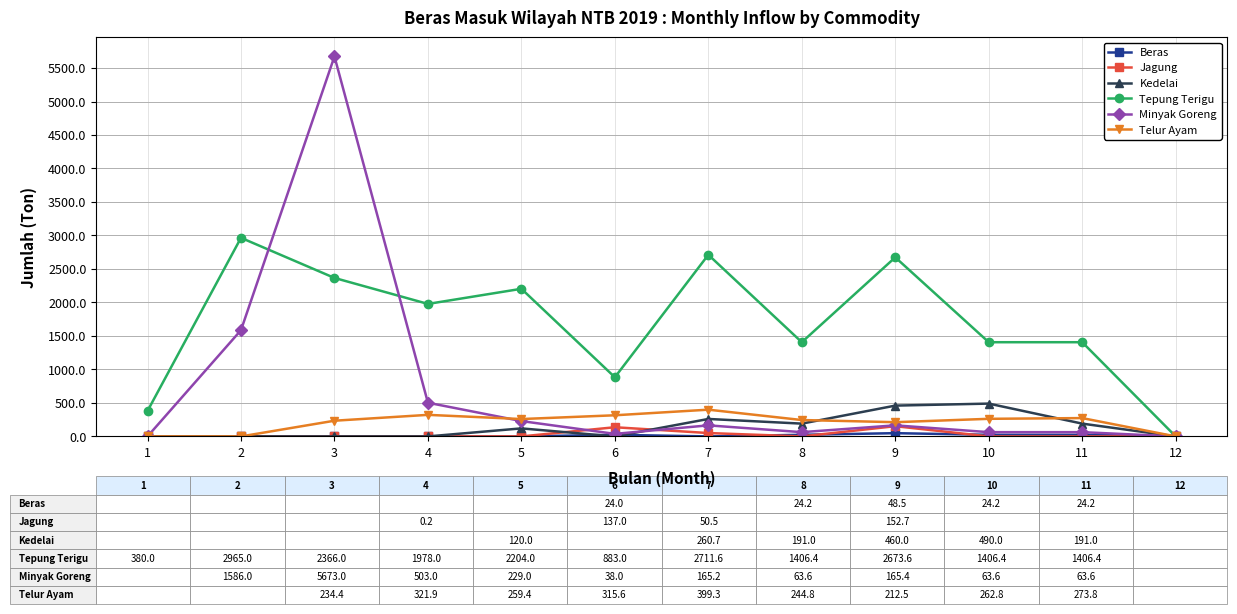

At which category does Minyak Goreng reach its first local peak?

3